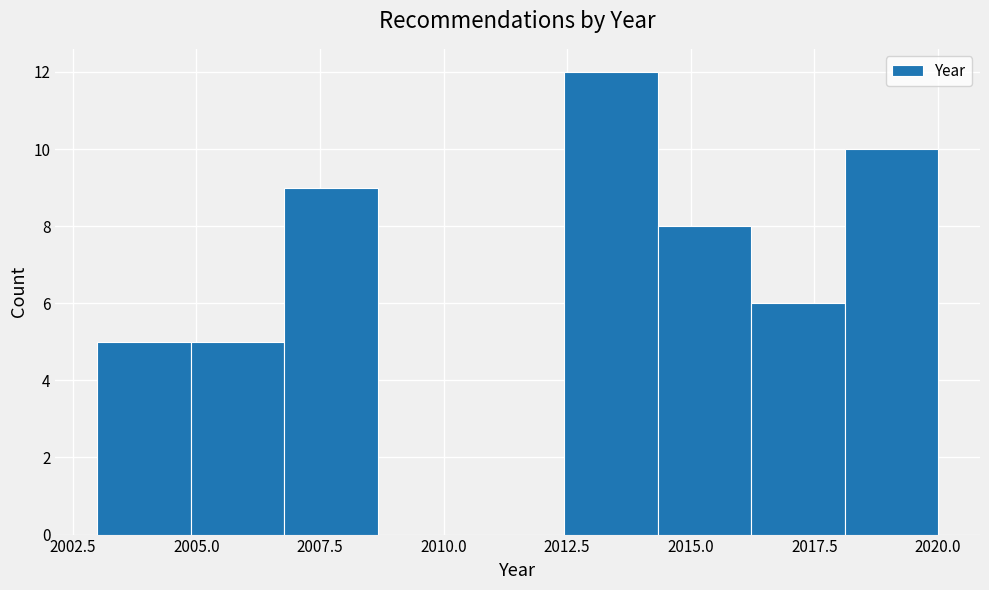

Read against the x-axis, roughly where is the centre of the tallest bar?

2013.5